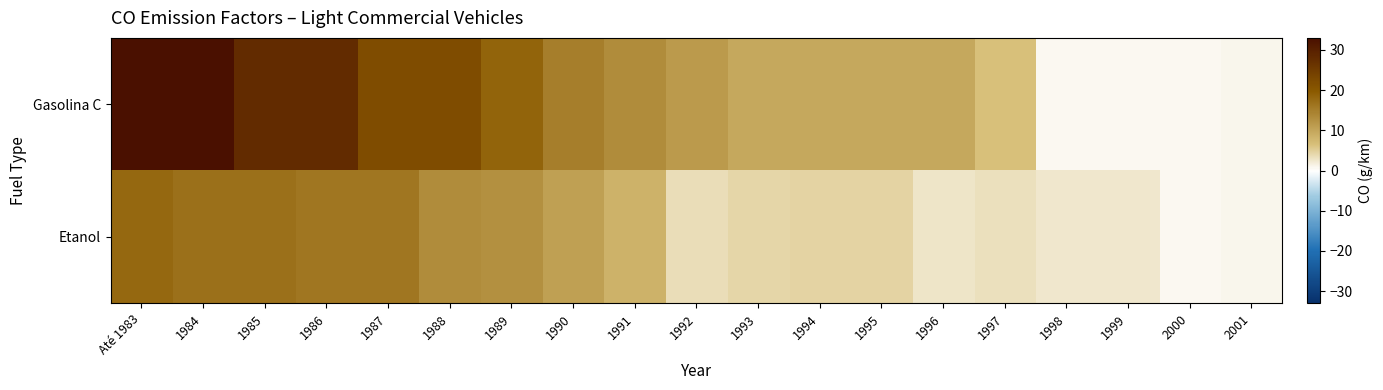

Reading left to right, what are all the values shown in this chart?

Gasolina C: Até 1983=33.0	1984=33.0	1985=28.0	1986=28.0	1987=22.0	1988=22.0	1989=18.5	1990=15.2	1991=13.3	1992=11.5	1993=9.7	1994=9.7	1995=9.7	1996=9.7	1997=6.6	1998=0.6	1999=0.6	2000=0.7	2001=1.0
Etanol: Até 1983=18.0	1984=16.9	1985=16.9	1986=16.0	1987=16.0	1988=13.3	1989=12.8	1990=10.8	1991=8.4	1992=3.6	1993=4.2	1994=4.6	1995=4.6	1996=2.8	1997=3.3	1998=2.5	1999=2.5	2000=0.6	2001=1.0